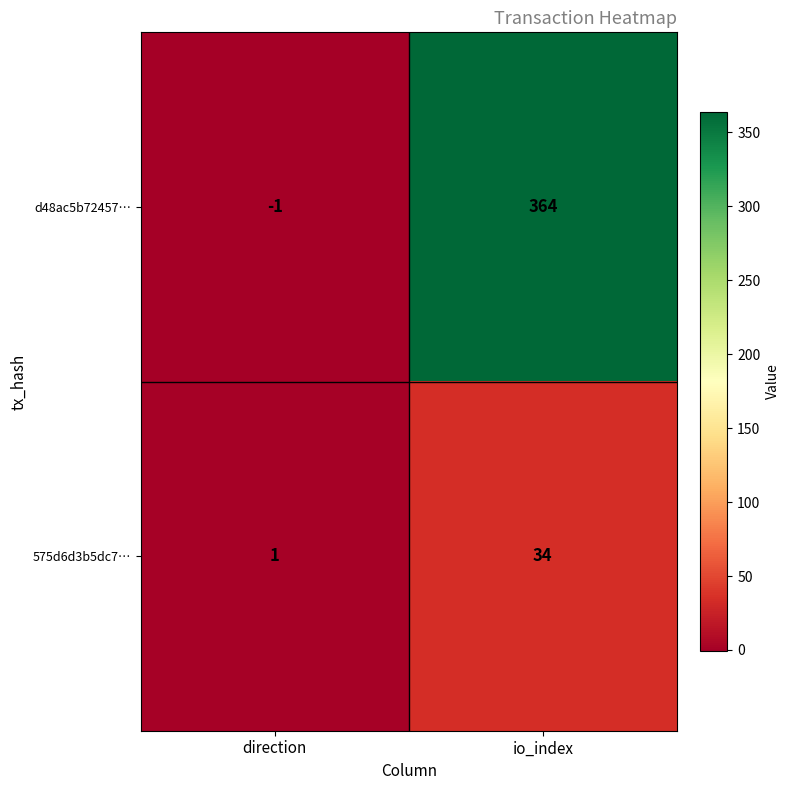

How many series are shown in this chart?

2